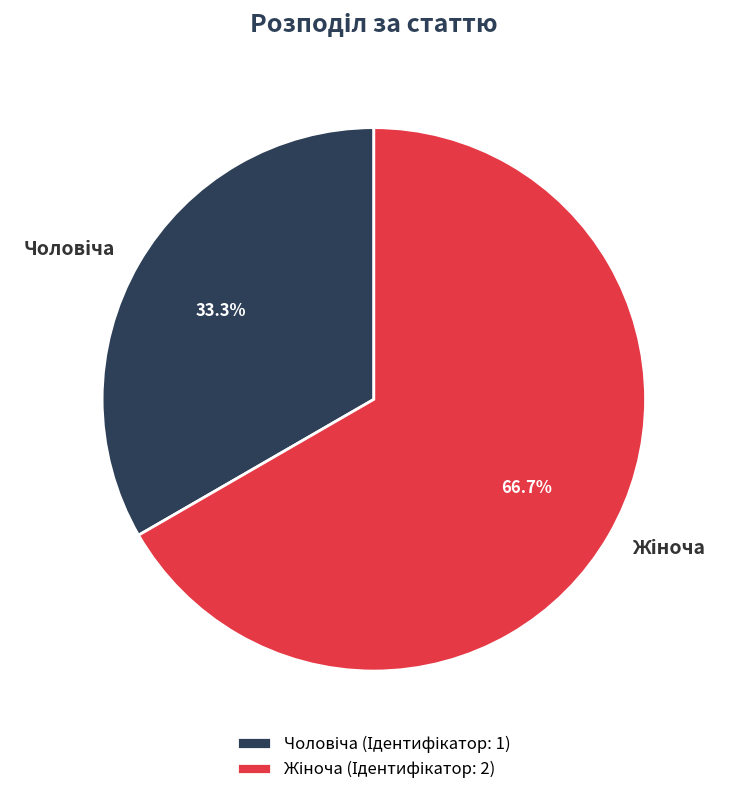

How many segments does this pie chart have?

2